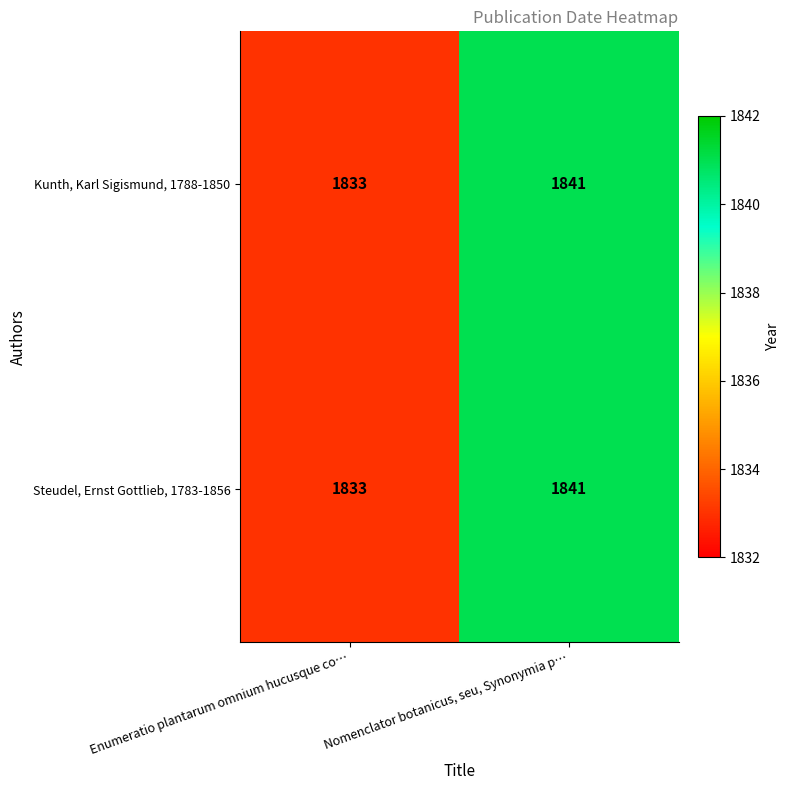

At which category is the sum across all series the highest?

Nomenclator botanicus, seu, Synonymia p…